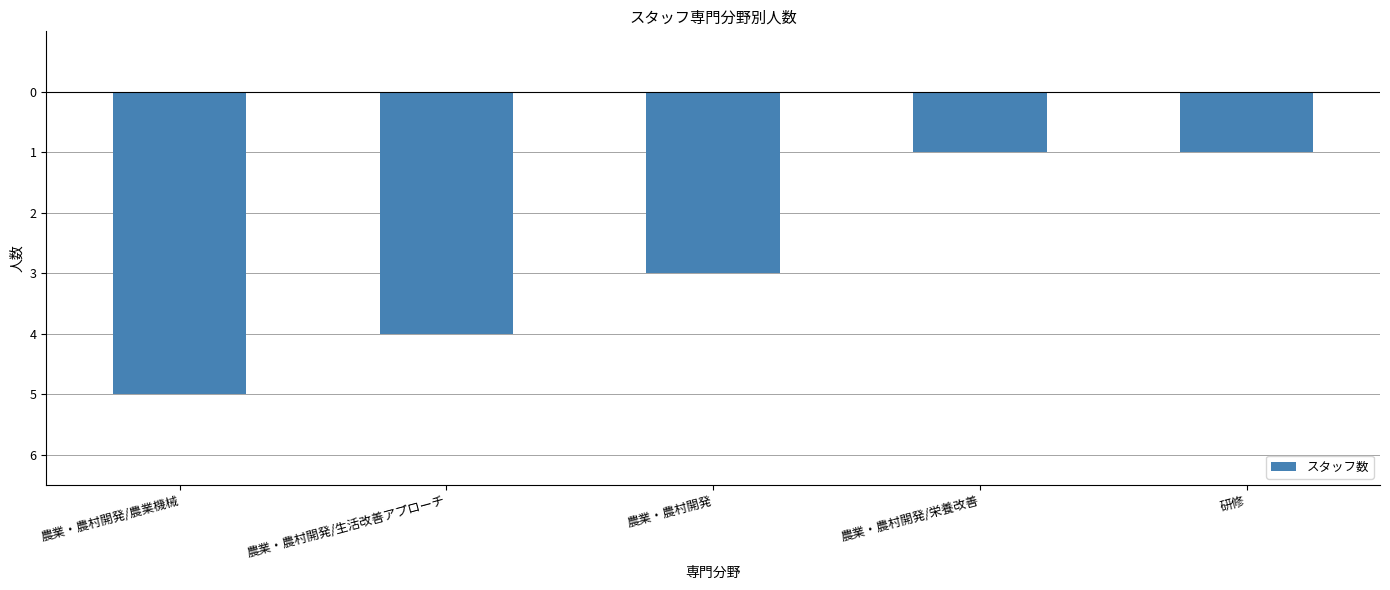

Is it true that the value at 農業・農村開発/栄養改善 is -2?

False